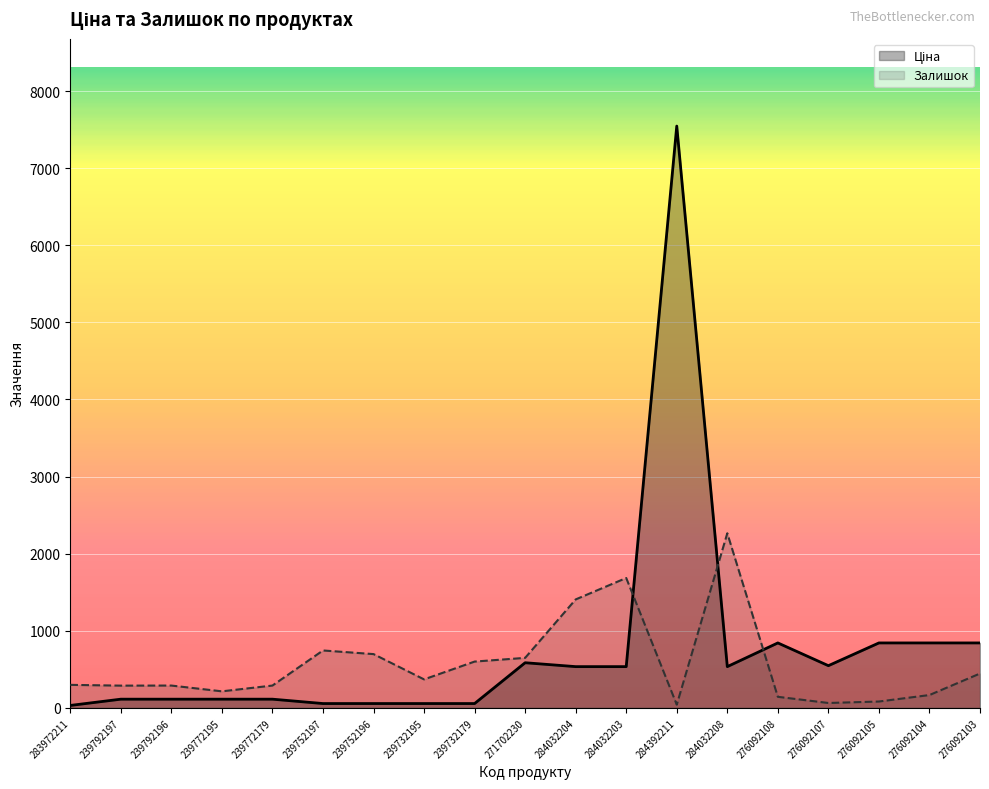

At how many categories does at least one series exceed 2783?

1